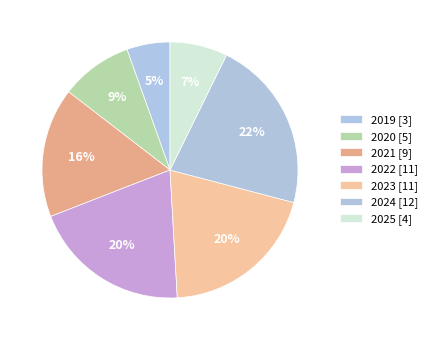

What portion of the pie excludes 2024?

78.6%